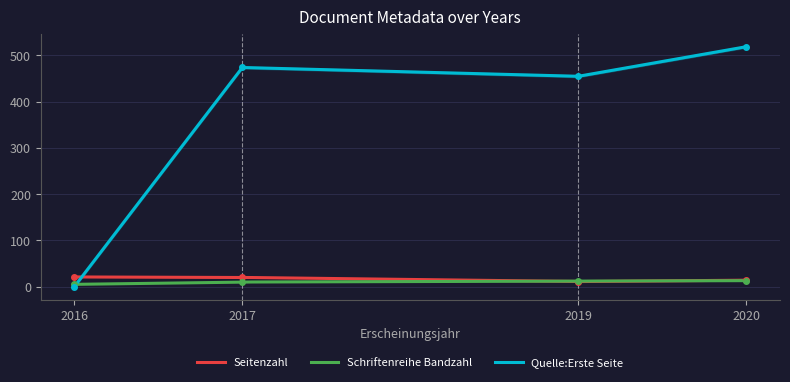

The Quelle:Erste Seite series shows 519 at 2020. True or false?

True